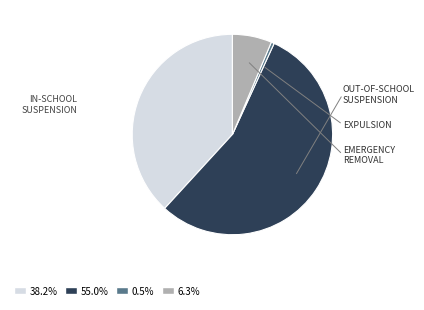

Does any single category account for the majority?

Yes